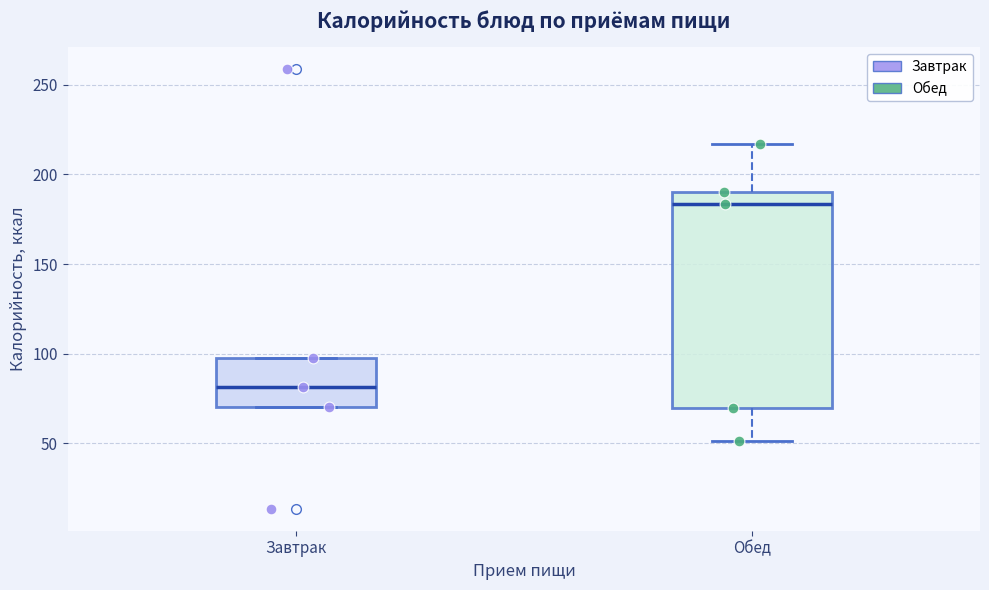

Which box's median line is the highest?

Обед